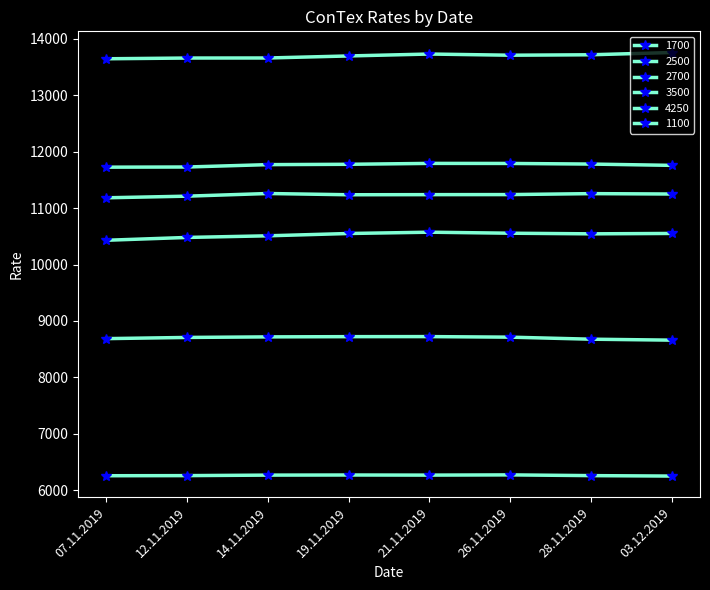

Reading left to right, list all the values displayed in this chart.

1700: 8686	8707	8717	8721	8722	8712	8676	8659
2500: 10430	10480	10509	10550	10573	10555	10544	10551
2700: 11183	11212	11259	11237	11239	11240	11257	11250
3500: 11726	11729	11771	11777	11793	11792	11781	11758
4250: 13648	13661	13662	13698	13732	13711	13719	13759
1100: 6255	6257	6266	6268	6266	6270	6257	6249